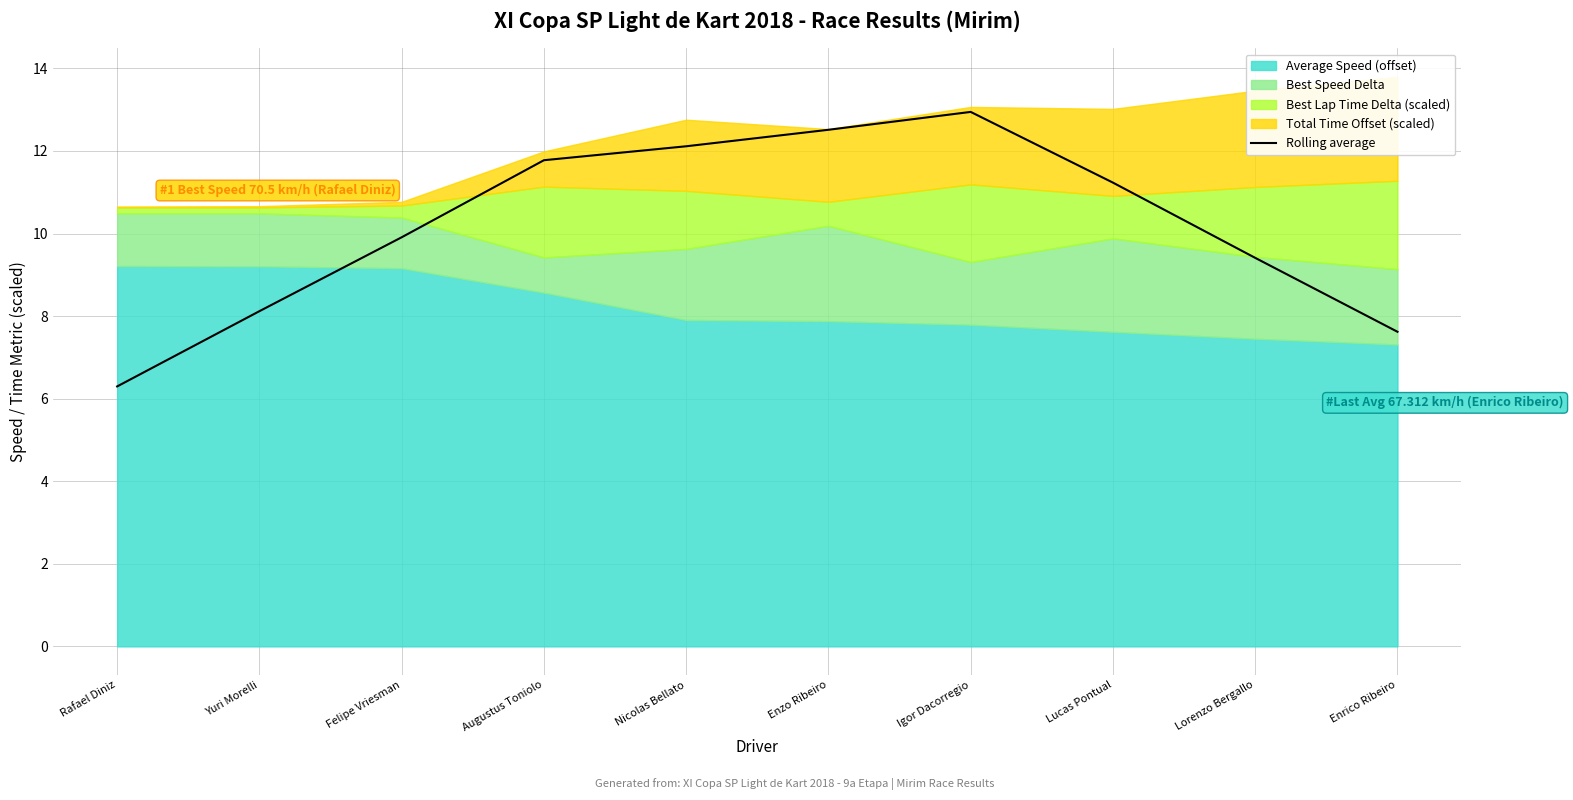

At which label is the value closest to 9?

Lorenzo Bergallo